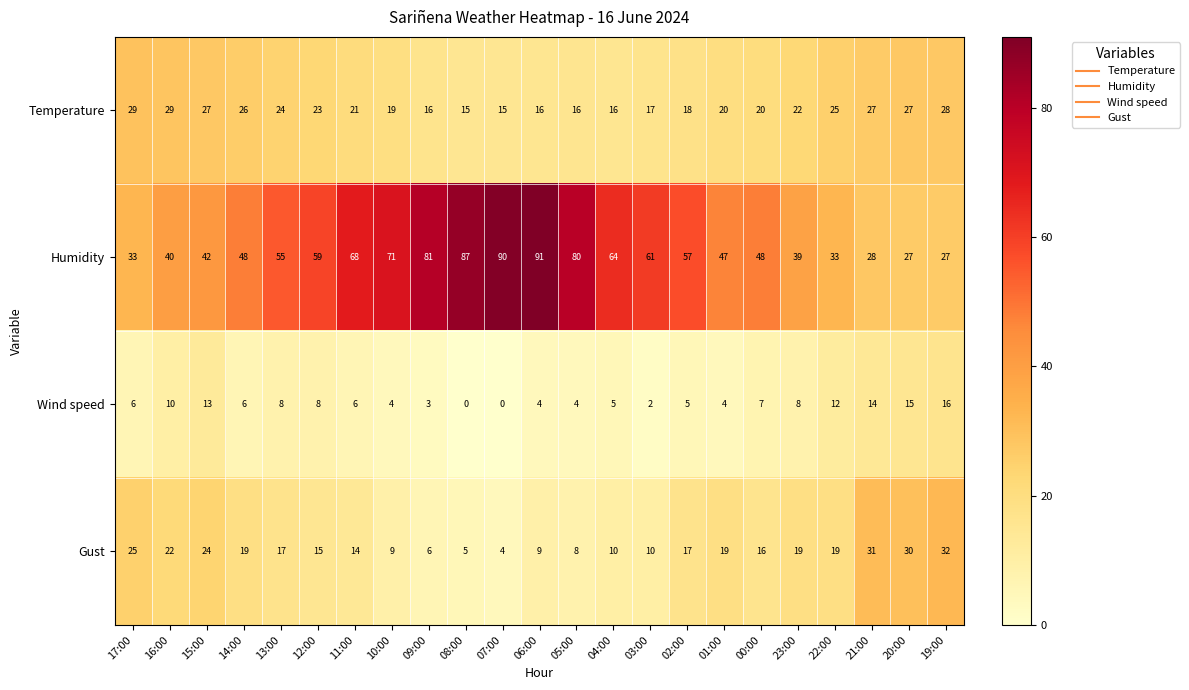

Is it true that Gust equals 12 at 05:00?

False